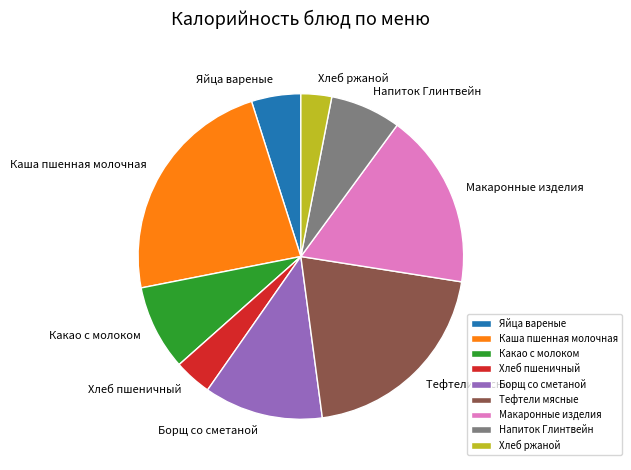

Does Напиток Глинтвейн represent more than half of the total?

No